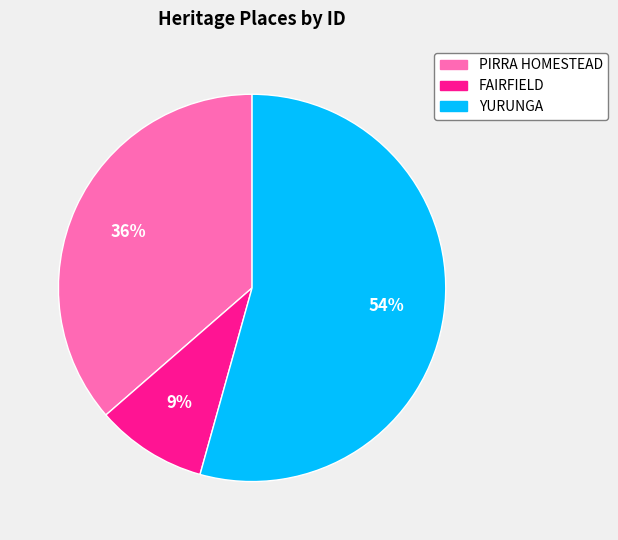

How many slices are in this pie chart?

3